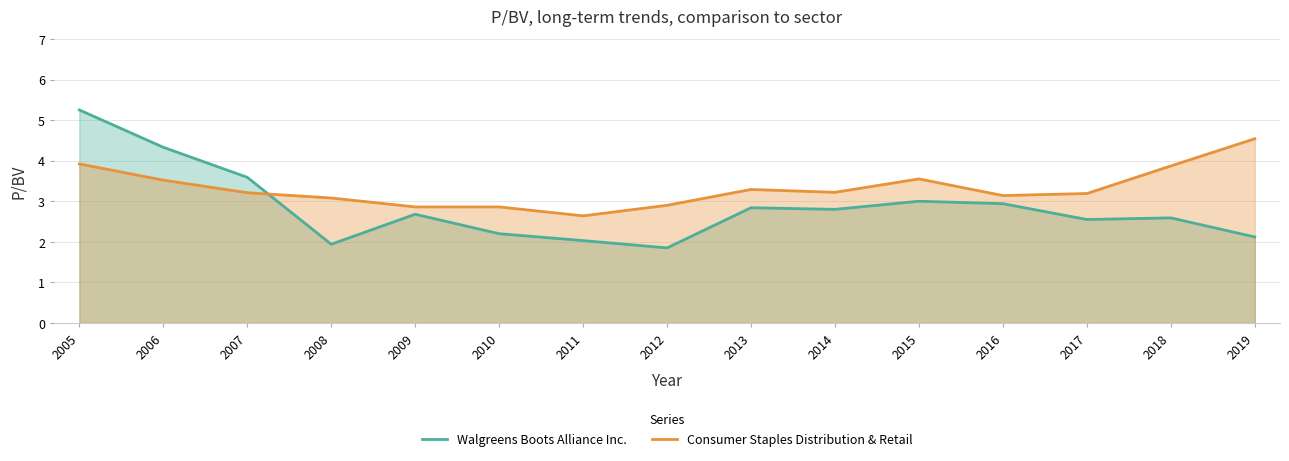

How many distinct data groups are displayed?

2